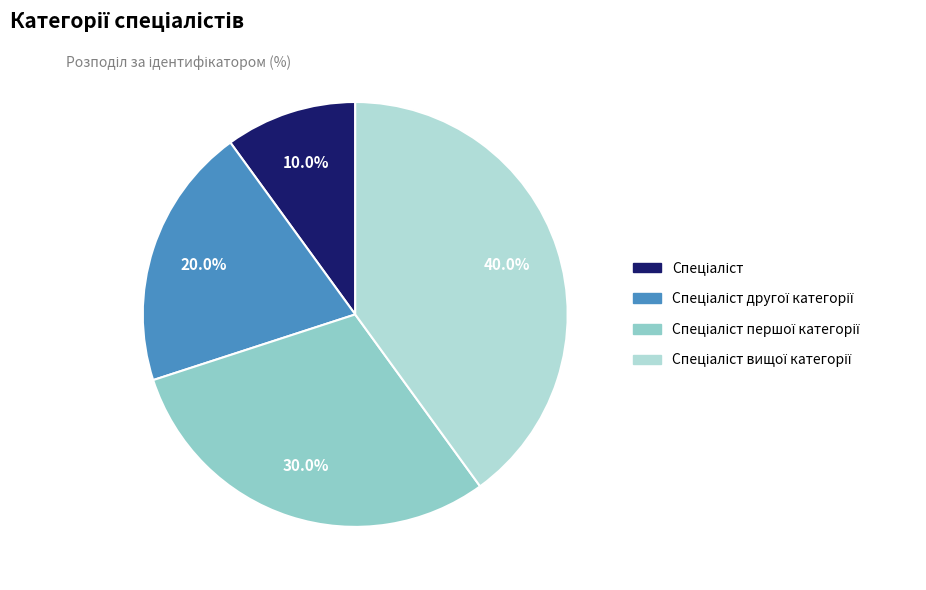

Count the number of slices in the pie.

4